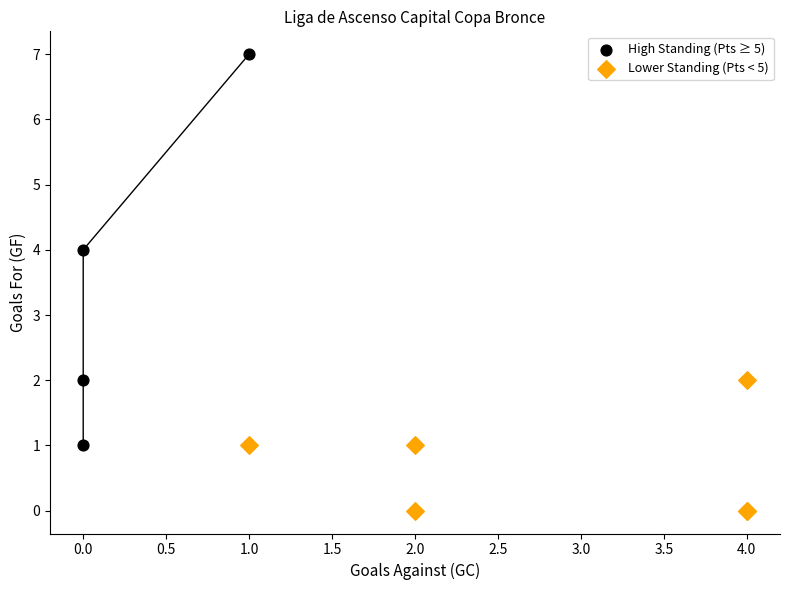

Which series contains the highest Y value?

High Standing (Pts ≥ 5)